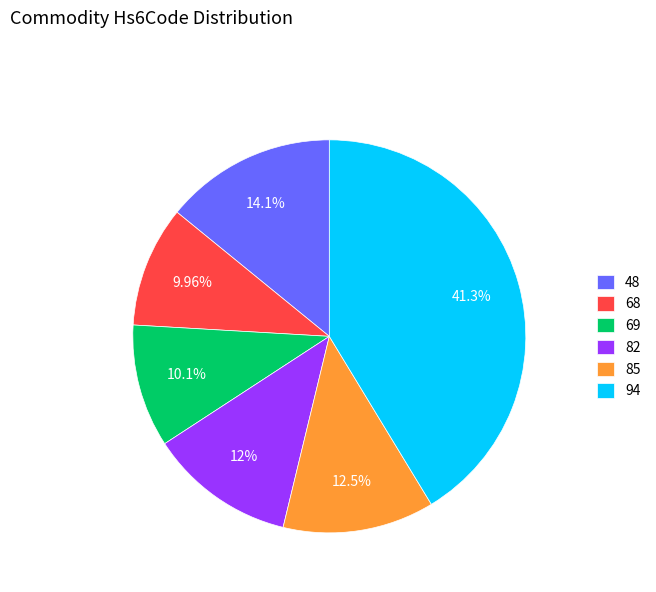

Do 94 and 68 together represent more than half of the pie?

Yes